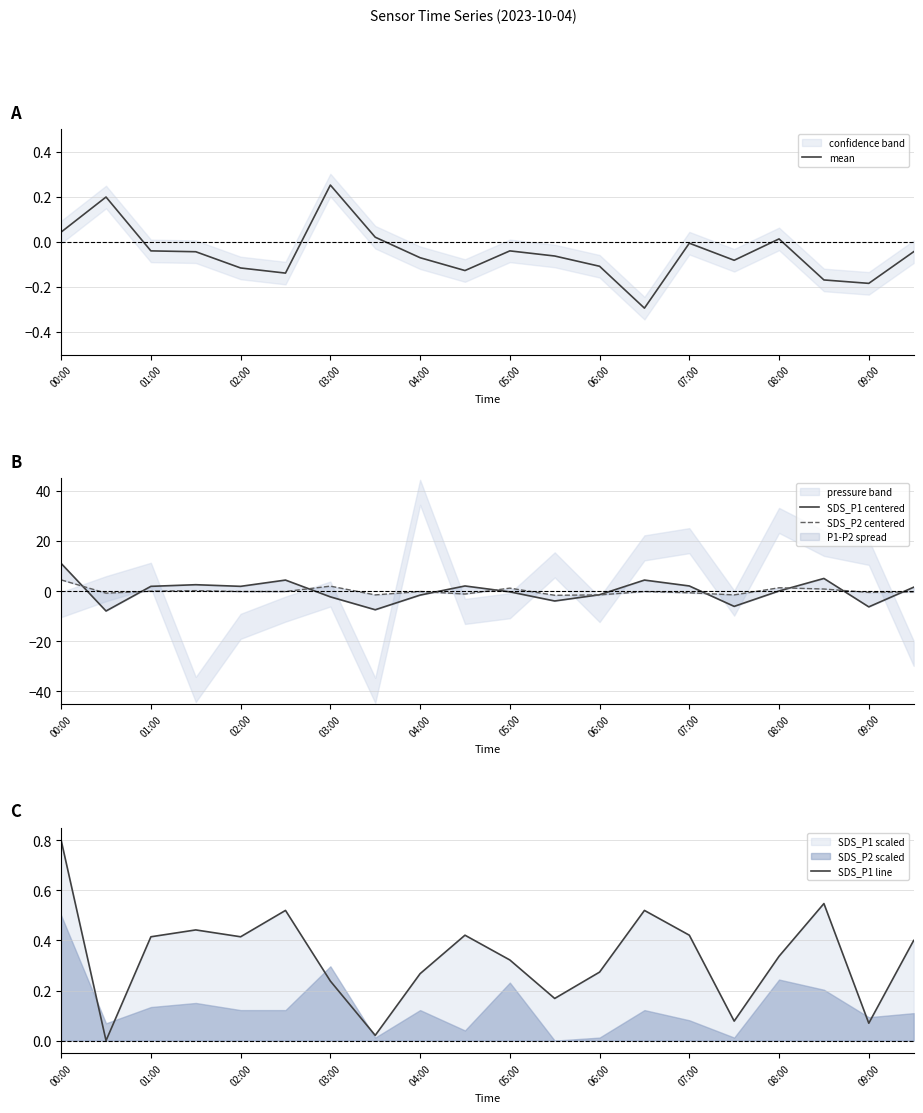

Which category has the highest value in the mean series?

03:00